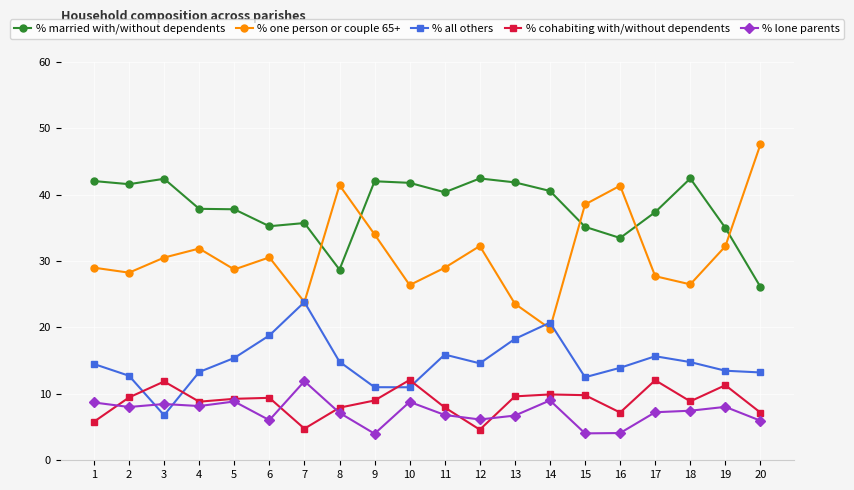

What is the greatest value displayed?

47.5